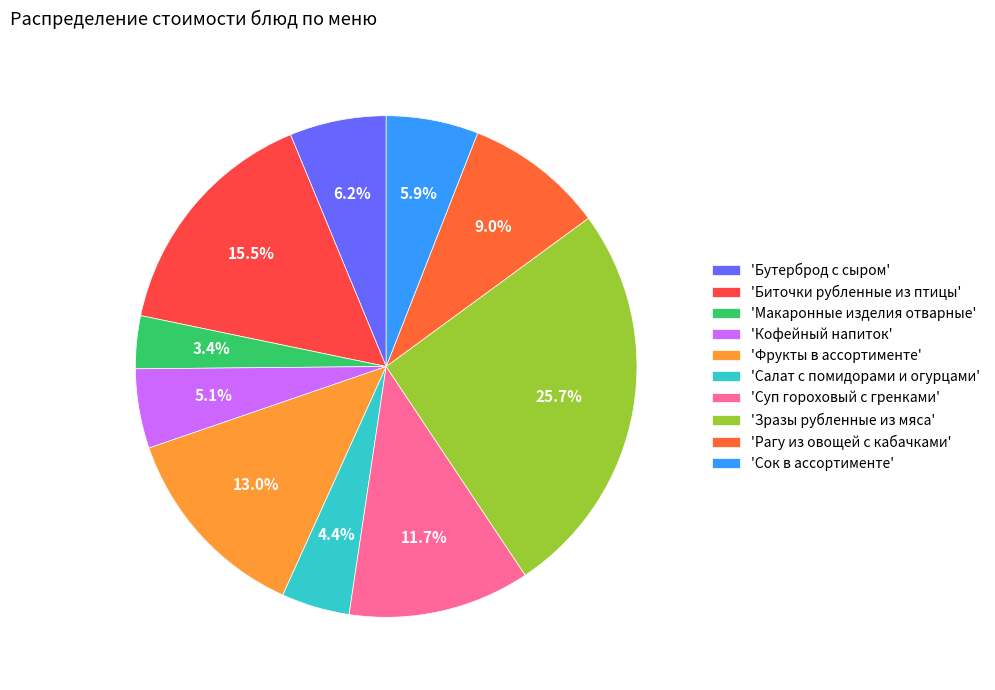

Count the number of slices in the pie.

10